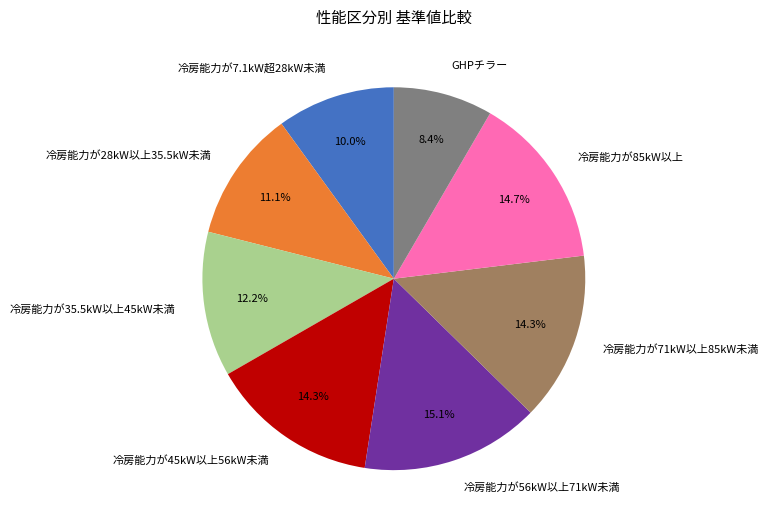

How many segments does this pie chart have?

8